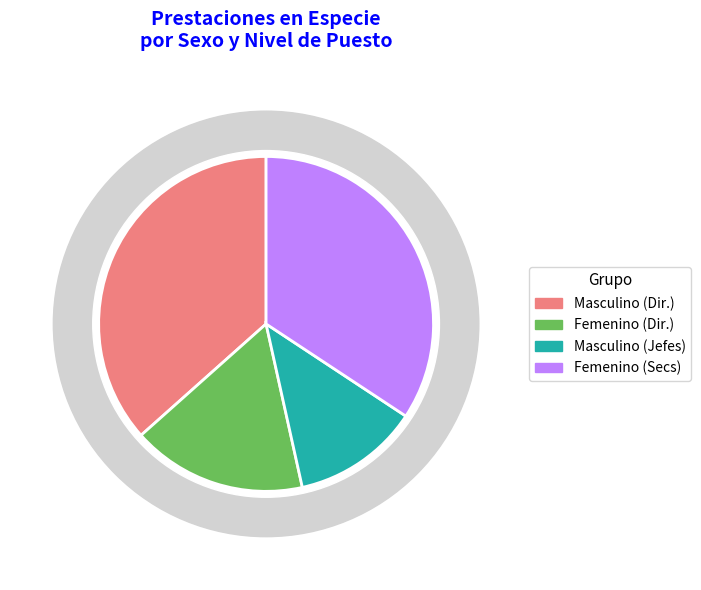

Which has a higher value, SECRETARIA EJECUTIVA or JEFE / JEFA DE DEPTO?

SECRETARIA EJECUTIVA